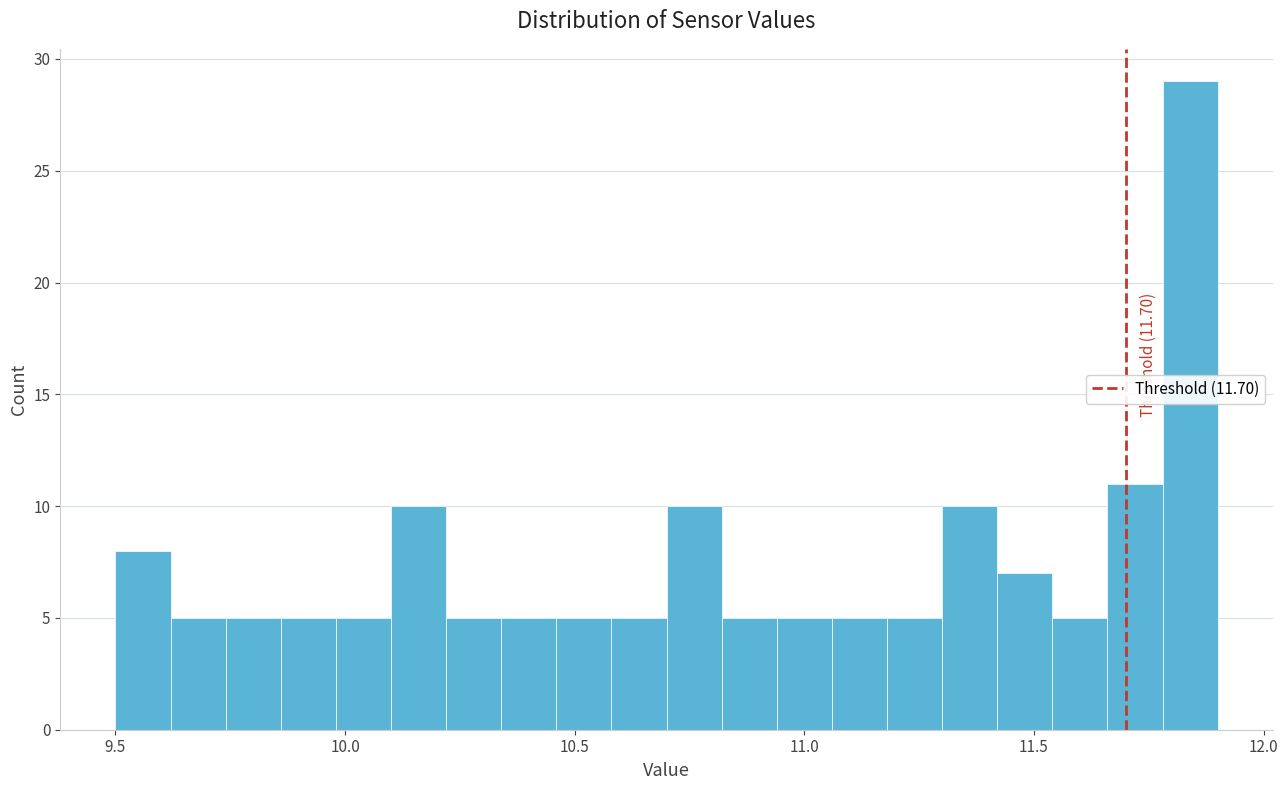

Around what value on the x-axis is the tallest bar? Give the approximate position of its centre, as read against the axis.

11.85